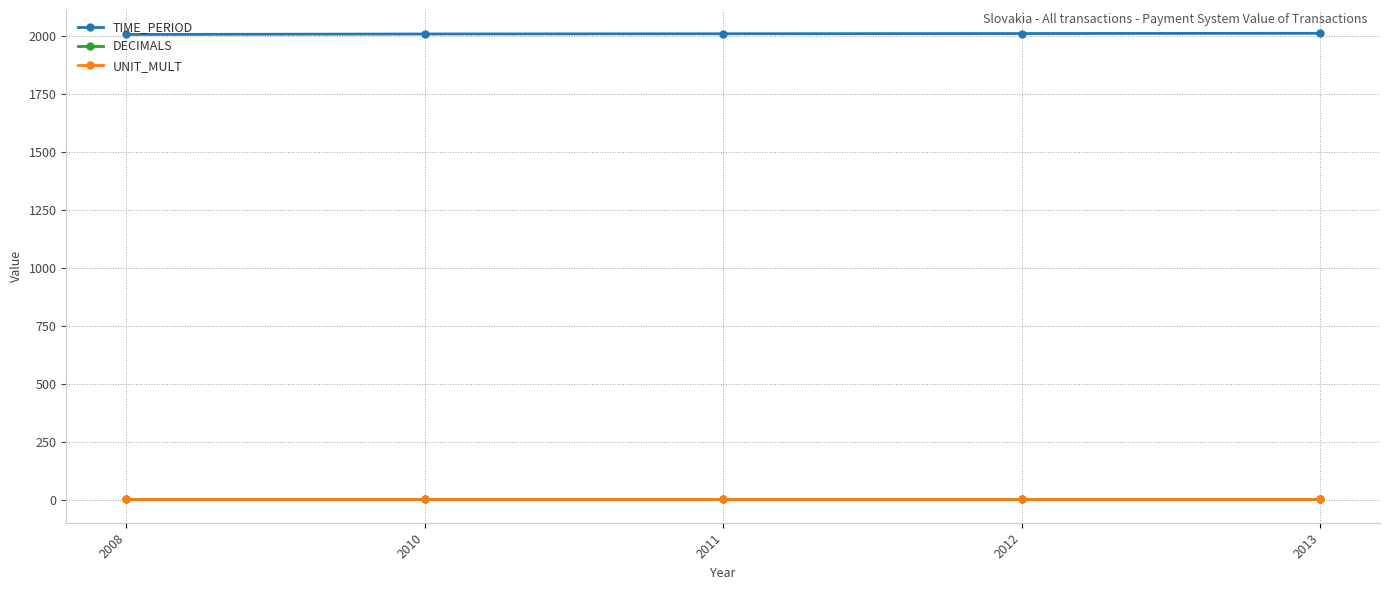

At how many categories does at least one series exceed 1941?

5